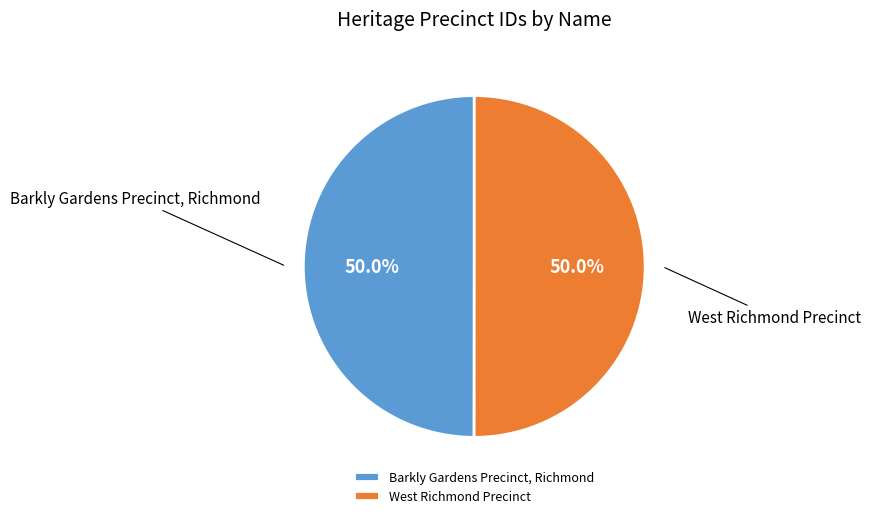

Is it true that West Richmond Precinct is 43% of the pie?

False